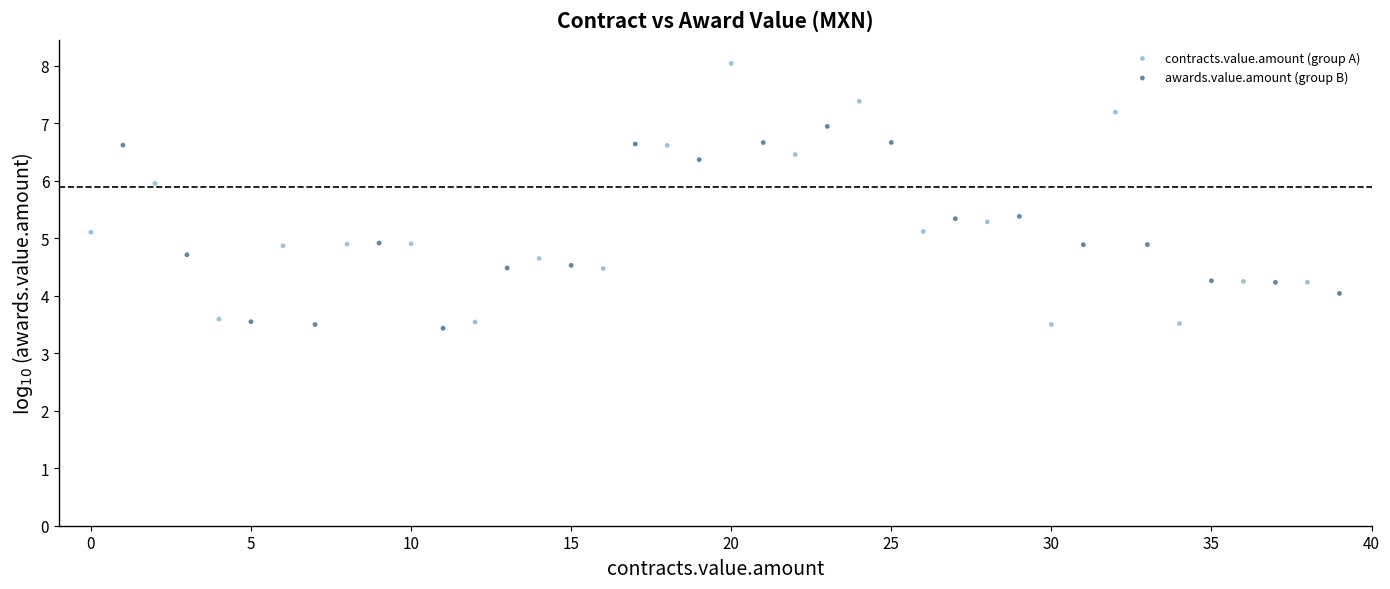

Which series has the widest spread of Y values?

contracts.value.amount (group A)